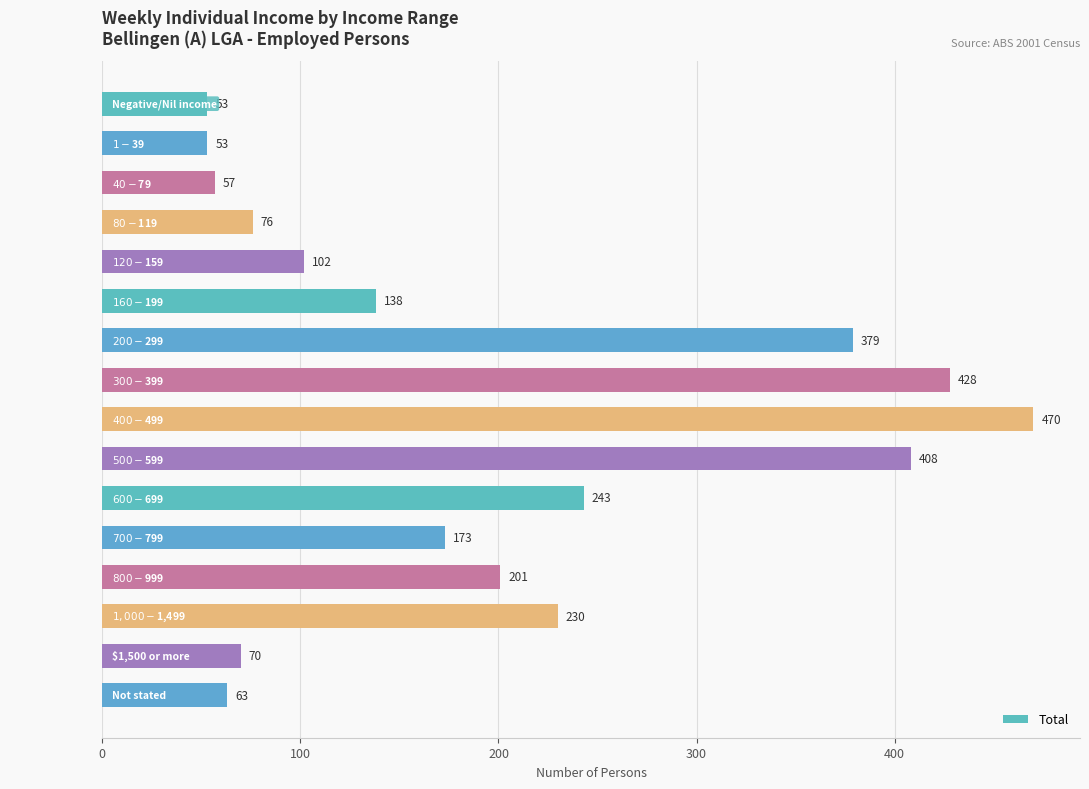

What is the minimum value shown in the chart?

53